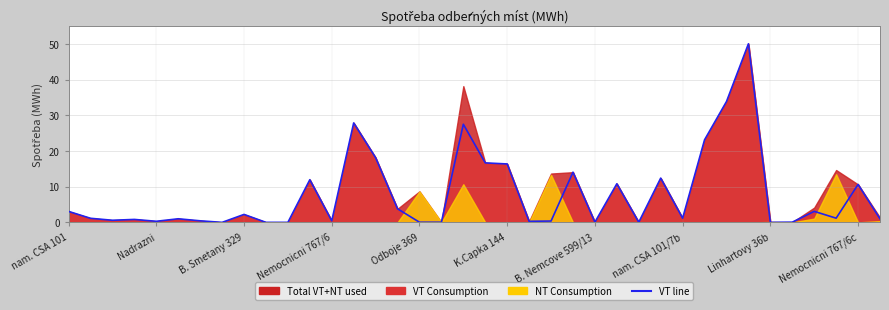

What is the difference between the maximum and minimum values?

50.0